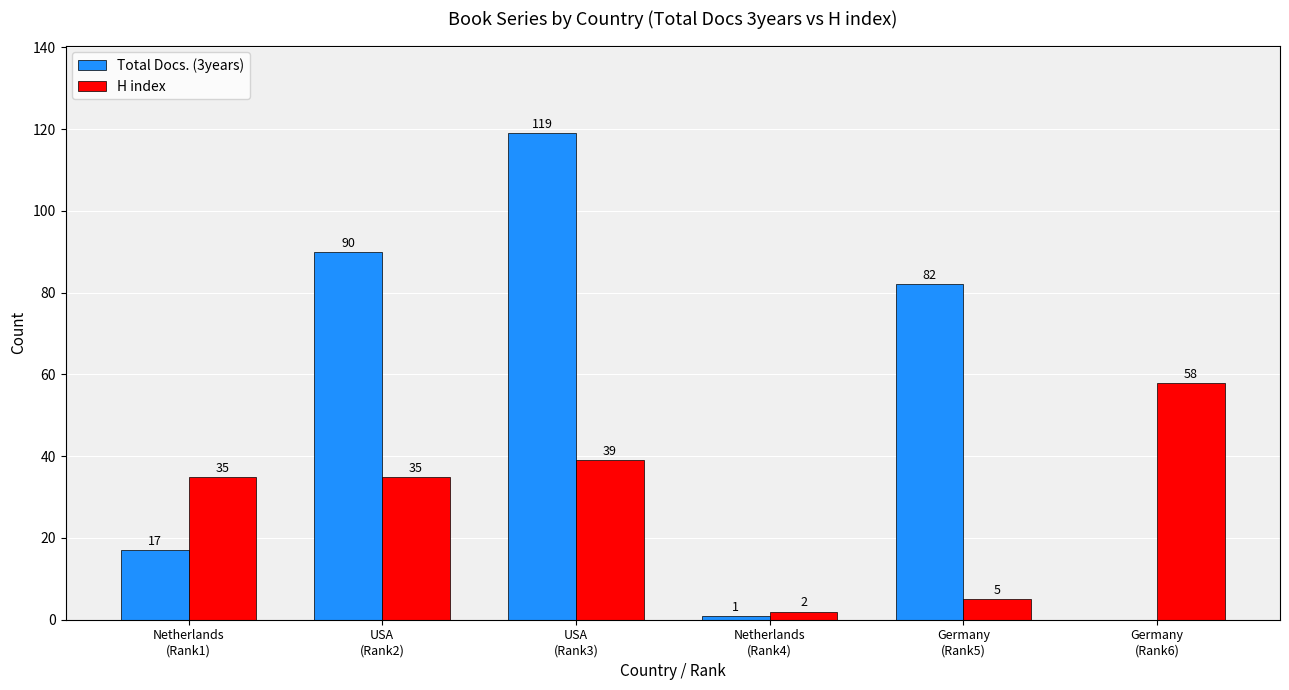

What is the highest value of the Total Docs. (3years) series?

119